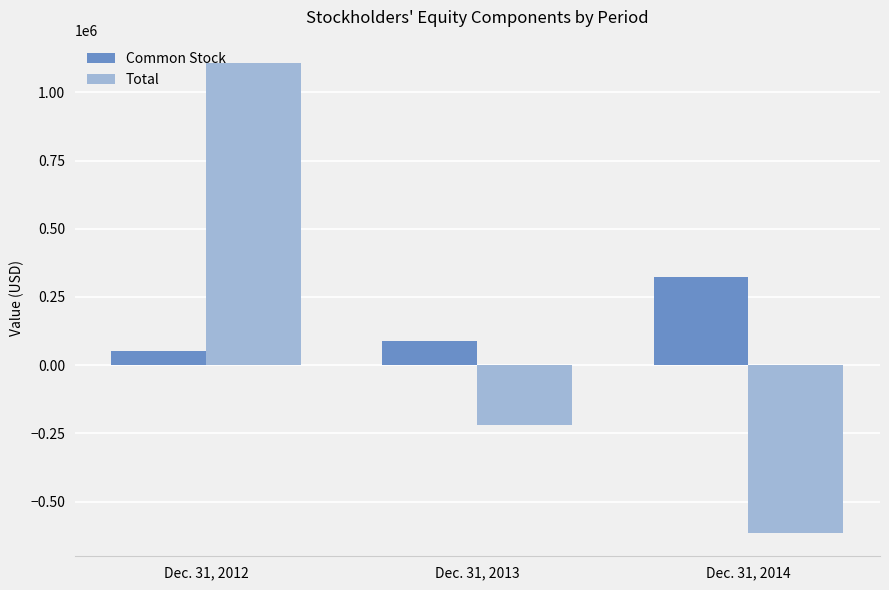

What is the highest value of the Total series?

1106996